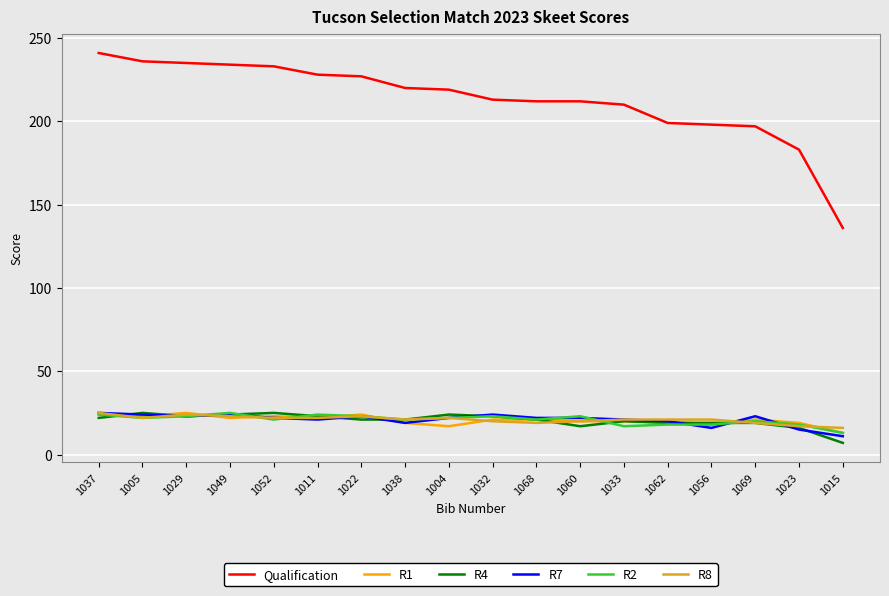

Between 1037 and 1015, which series saw the biggest shift?

Qualification